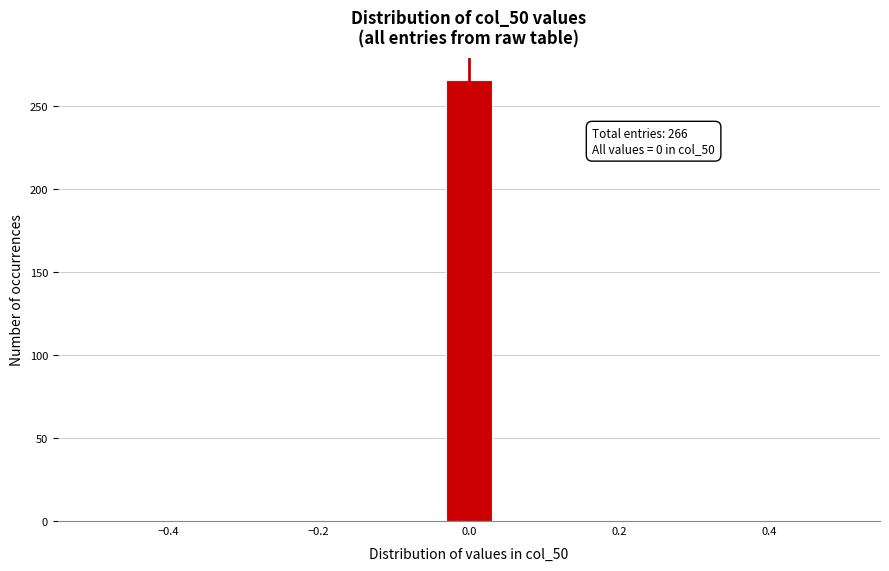

Read against the x-axis, roughly where is the centre of the tallest bar?

0.00